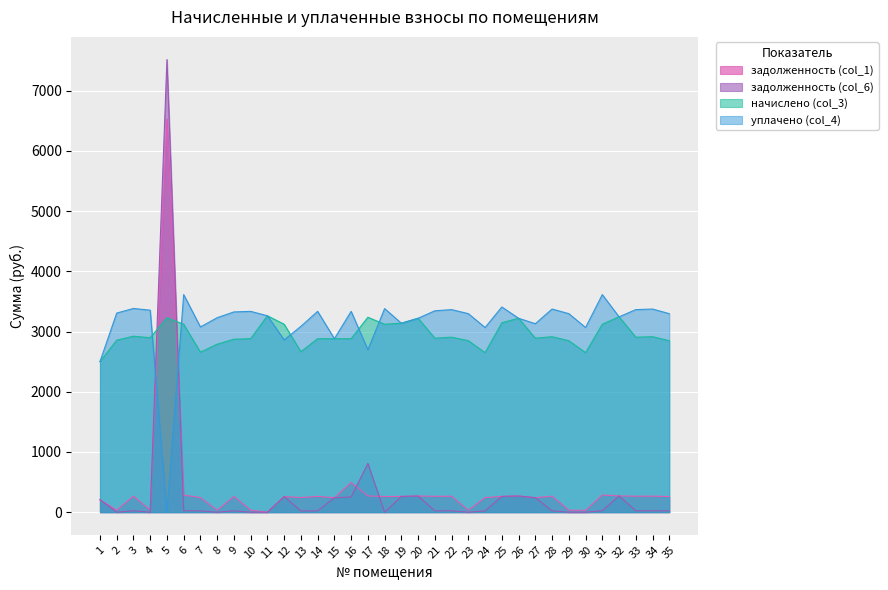

Which series ends up on top after the final intersection of задолженность (col_6) and задолженность (col_1)?

задолженность (col_1)